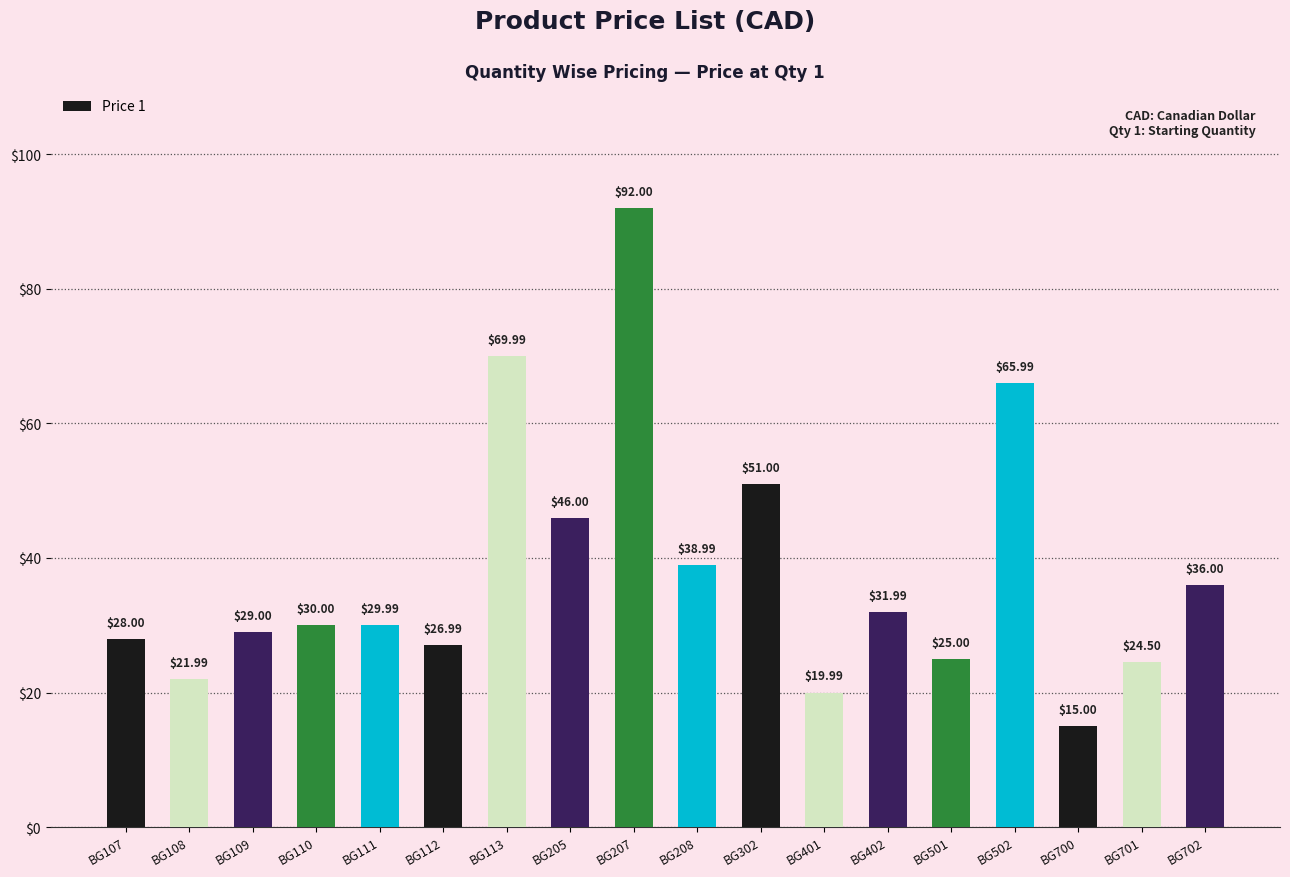

What is the sum of all values?

682.4